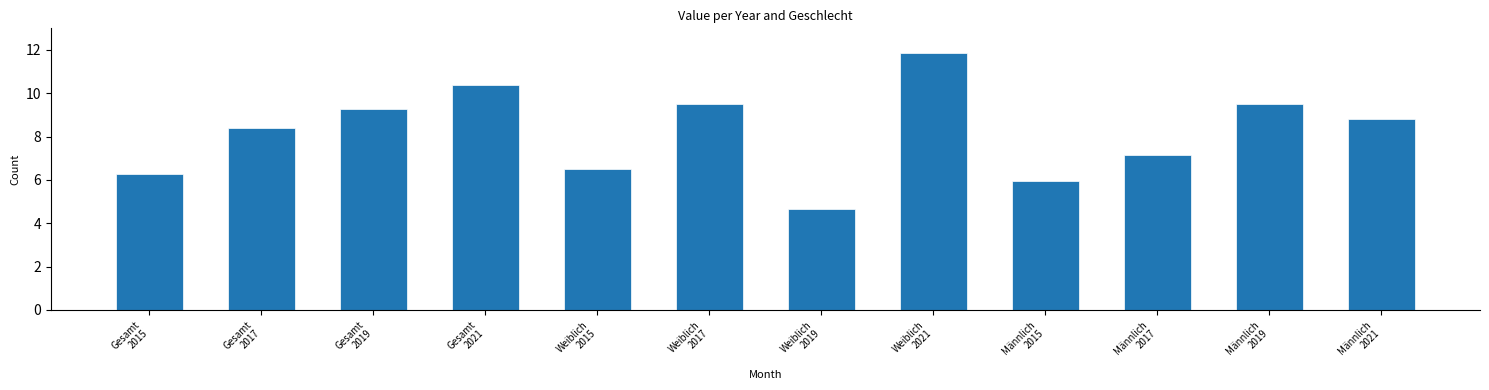

What is the maximum value shown in the chart?

11.9